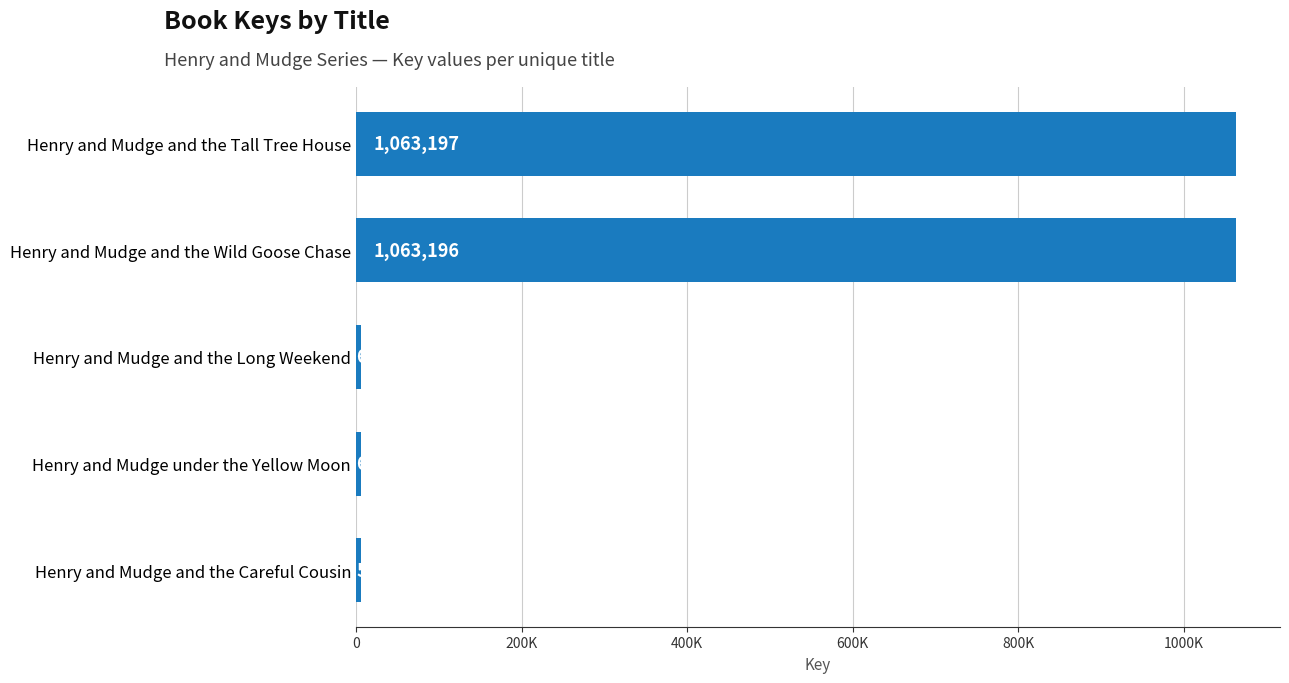

Are the bars horizontal?

Yes